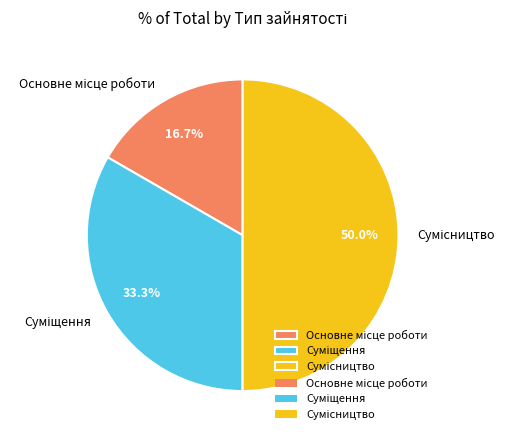

How much of the chart is everything except Основне місце роботи?

83.3%